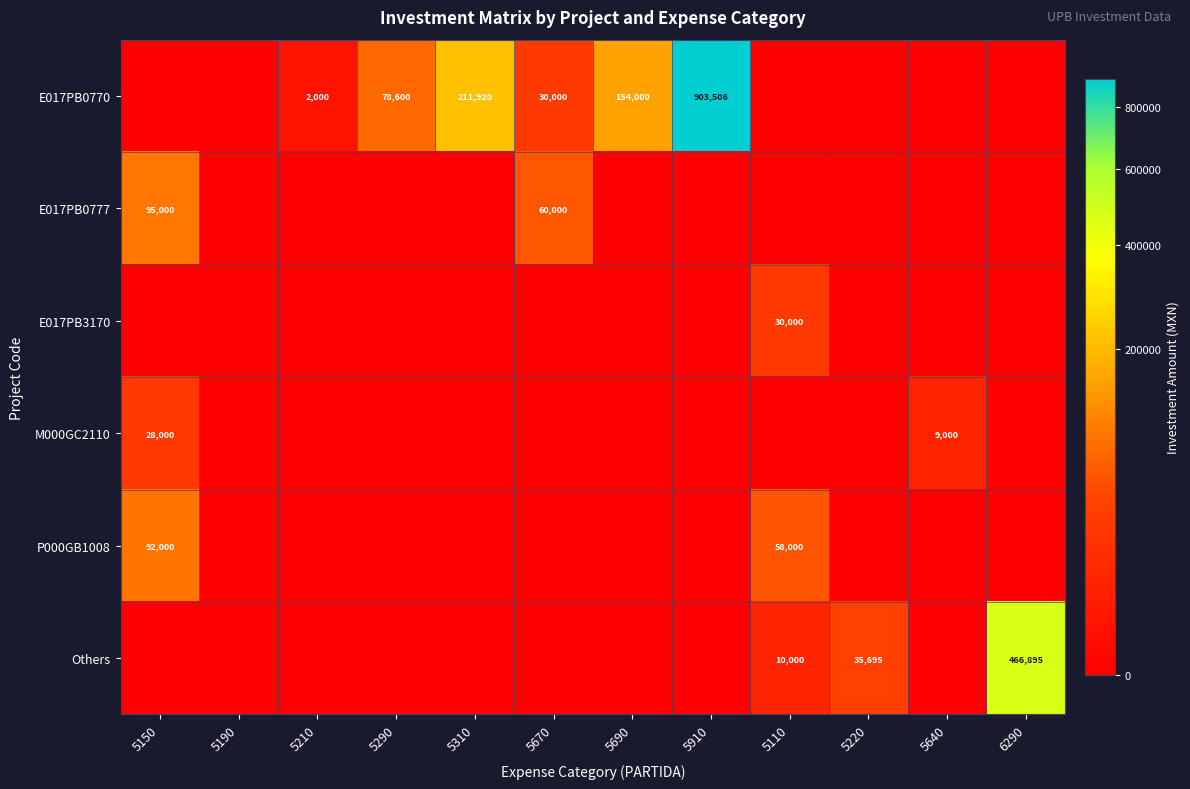

Is it true that E017PB0770 equals 74267 at 5310?

False